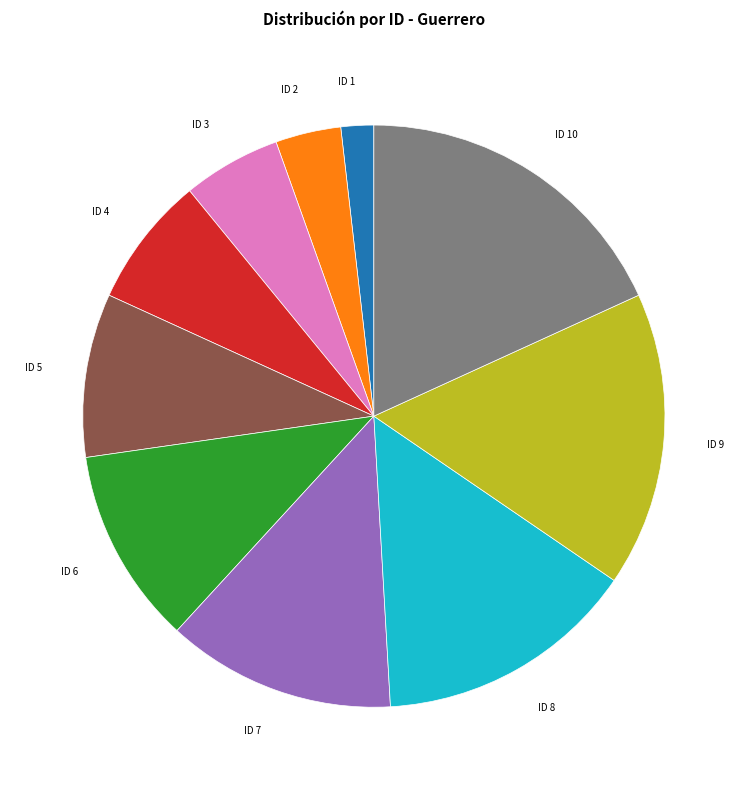

Combined, do ID 2 and ID 4 account for over 50%?

No